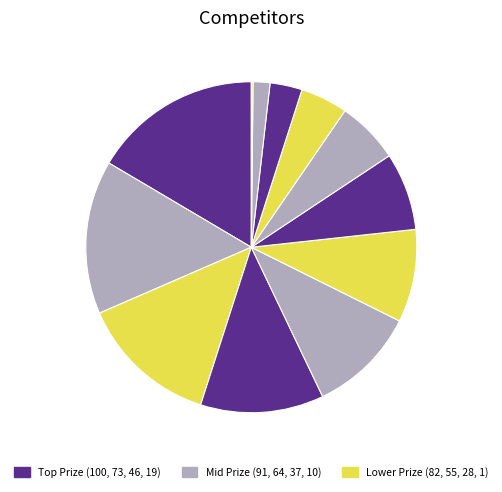

Is there a majority slice in this chart?

No